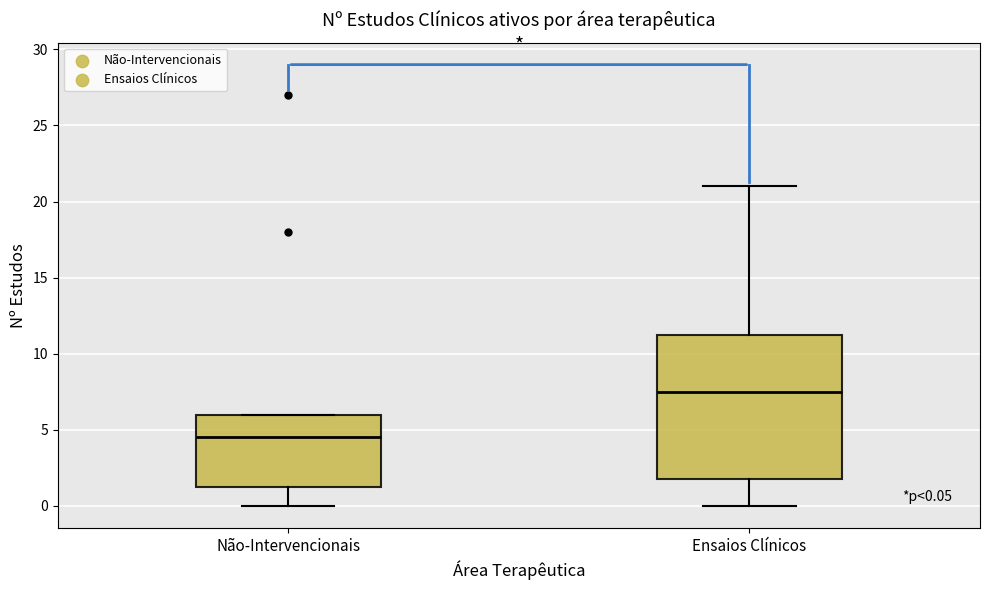

Which box has the highest median line?

Ensaios Clínicos